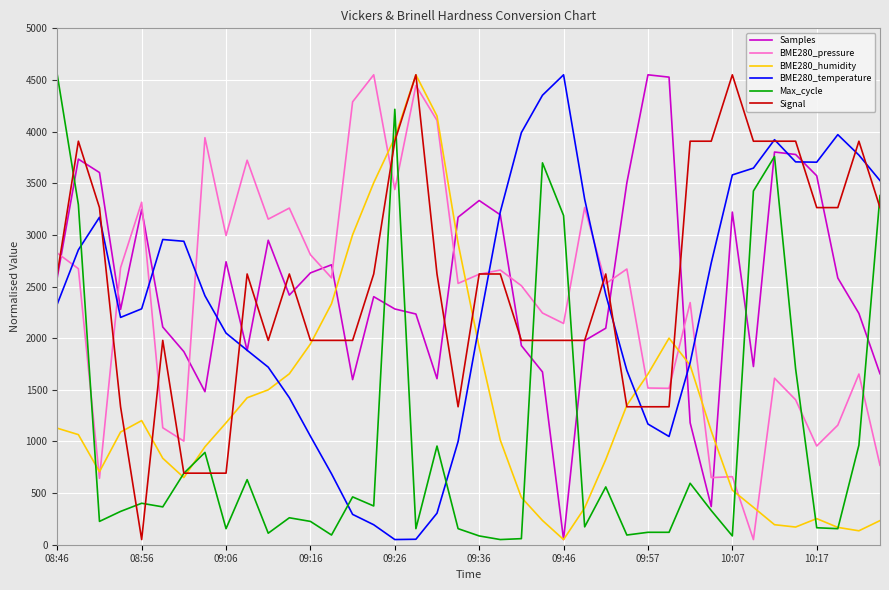

What are all the series names shown in the legend?

Samples, BME280_pressure, BME280_humidity, BME280_temperature, Max_cycle, Signal